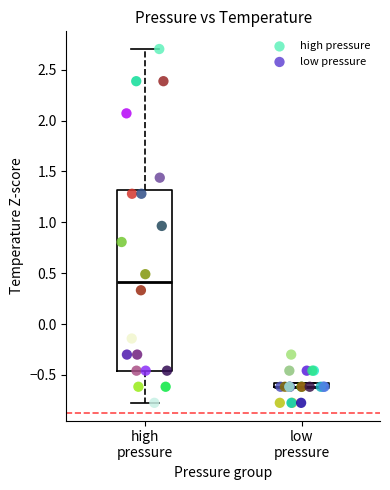

Which series has the widest spread of Y values?

high pressure